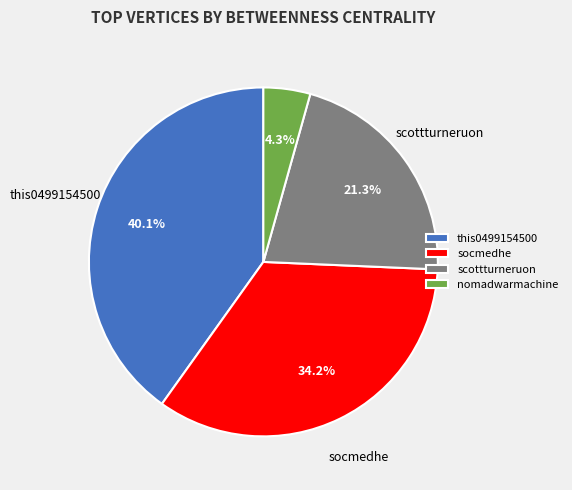

Which has a higher value, nomadwarmachine or socmedhe?

socmedhe